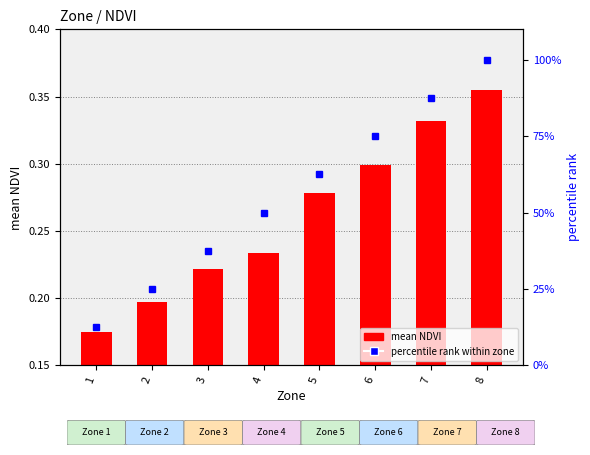

What is the total value across all series at 3?

37.7